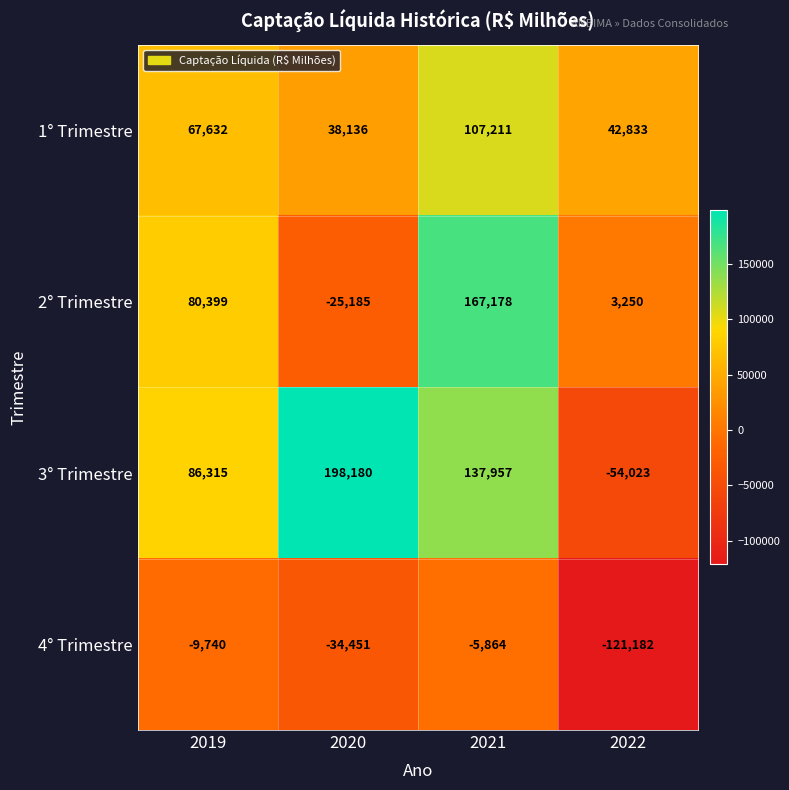

List the series in order of their peak value, highest first.

3° Trimestre, 2° Trimestre, 1° Trimestre, 4° Trimestre